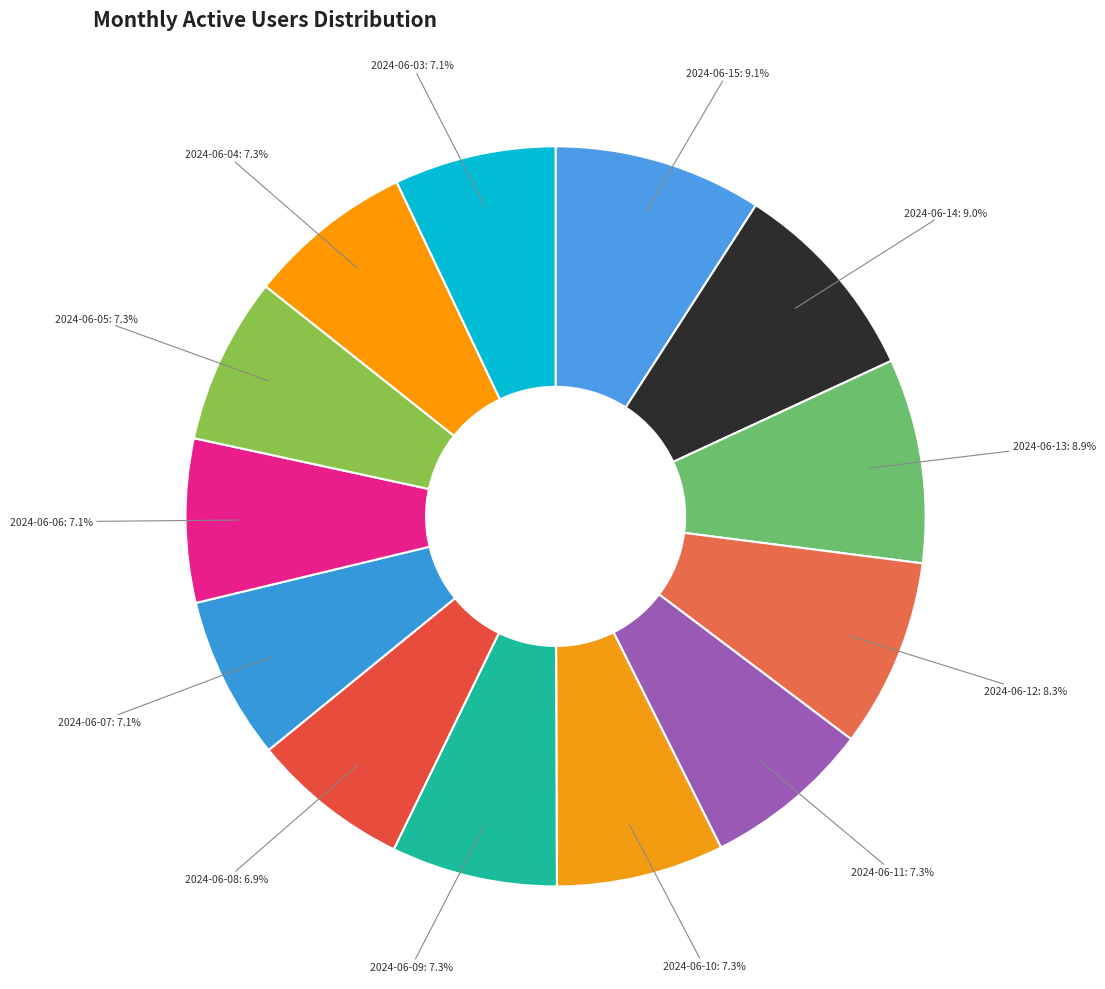

Does 2024-06-06 represent more than half of the total?

No